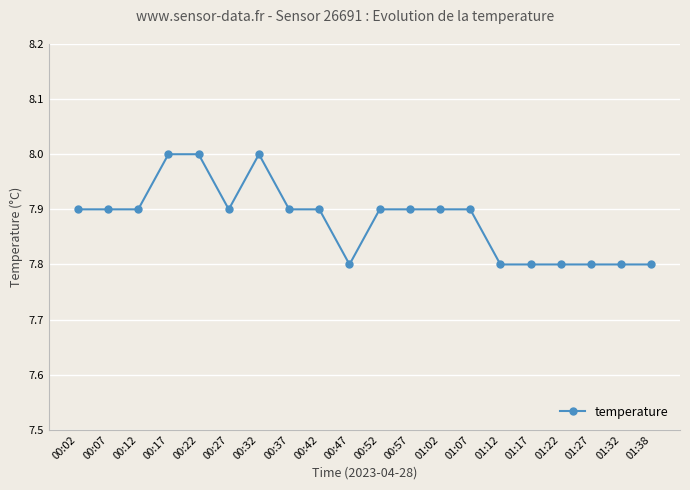

Approximately how many times larger is the value at 01:38 compared to 00:37?

1.0